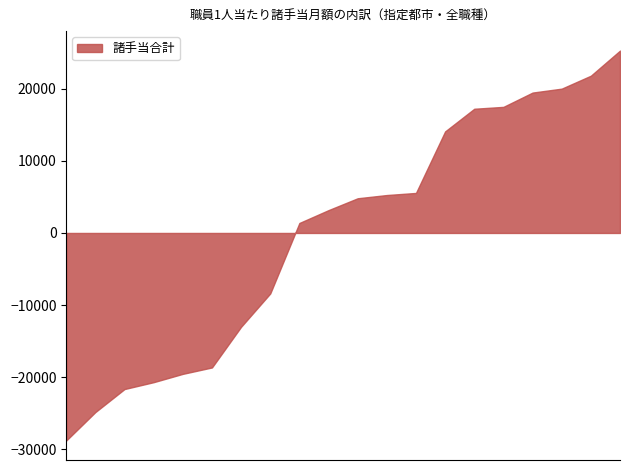

What is the smallest value displayed?

-28802